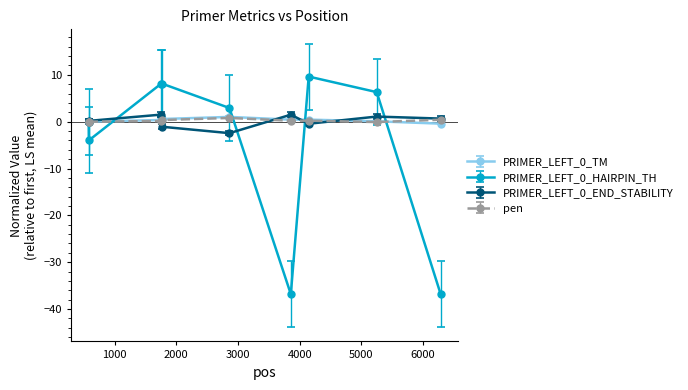

Which series has the widest spread of values?

PRIMER_LEFT_0_HAIRPIN_TH